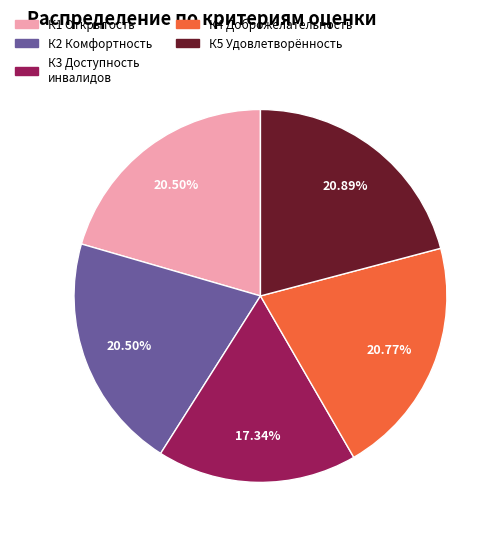

Does any single category account for the majority?

No